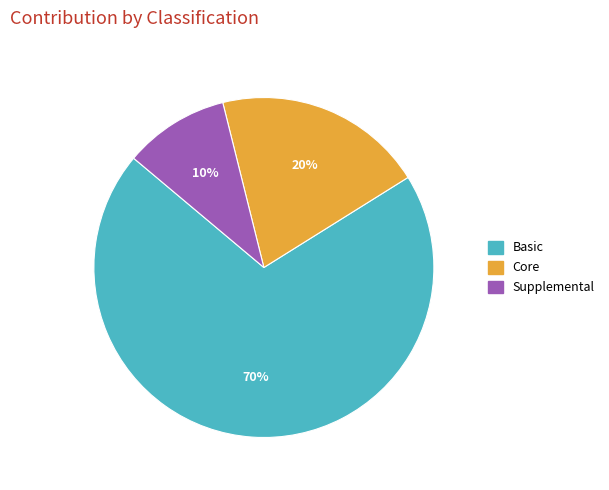

To the nearest percent, what is the average slice percentage?

33%